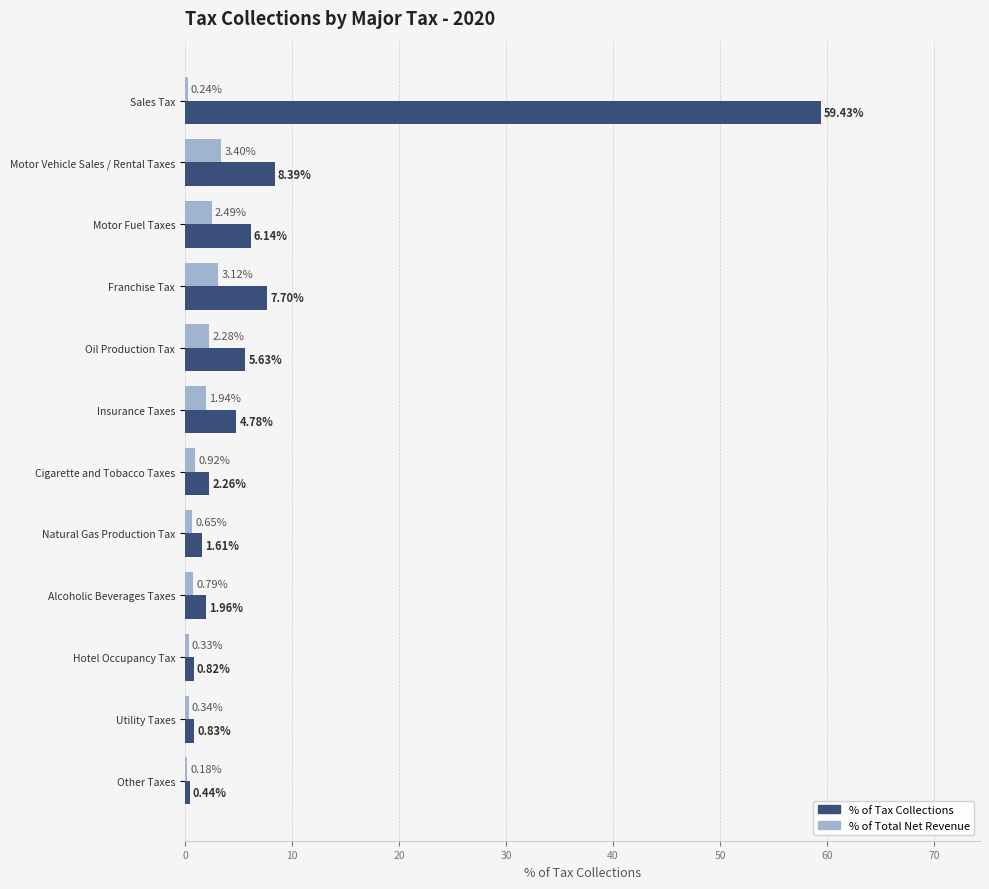

What is the average value of the % of Tax Collections series?

8.3